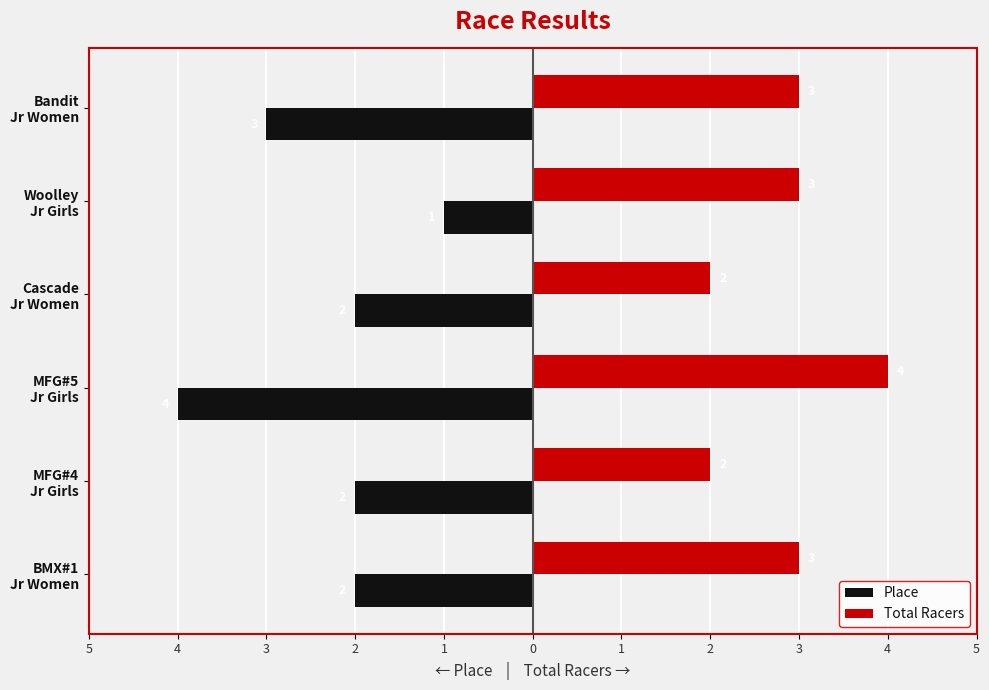

What are all the series names shown in the legend?

Place, Total Racers